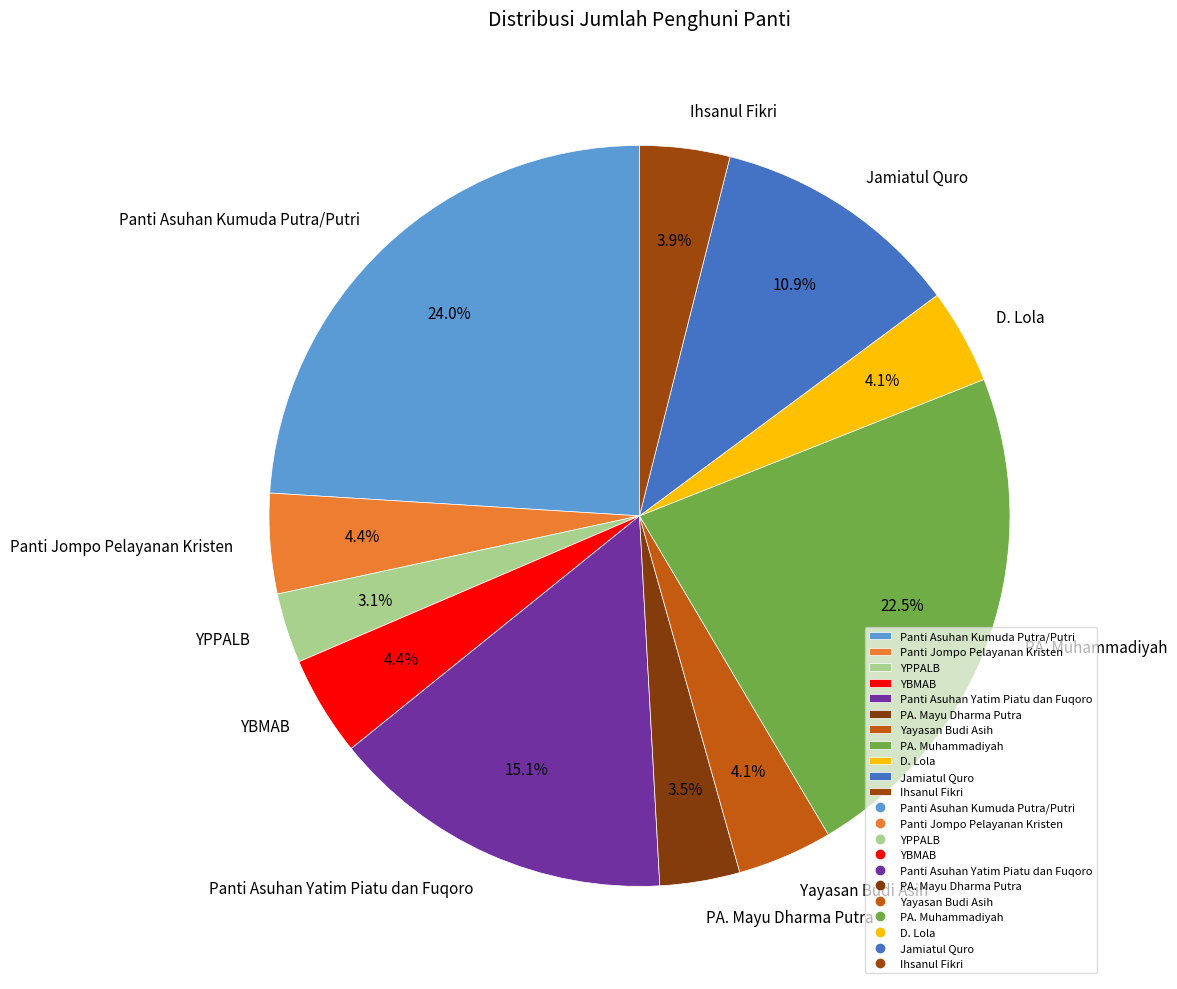

How many segments does this pie chart have?

11